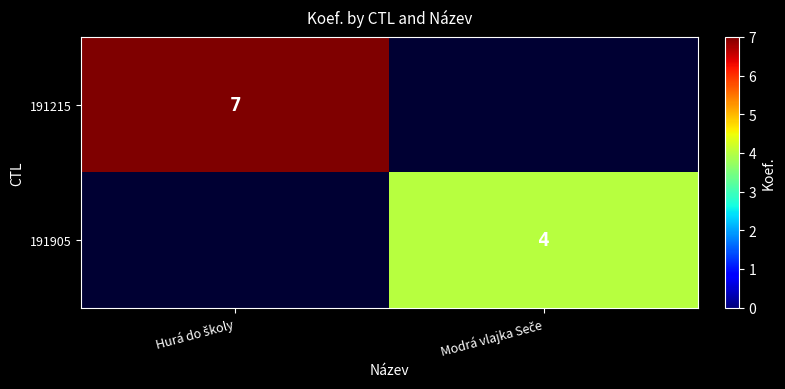

At how many categories does at least one series exceed 4?

1